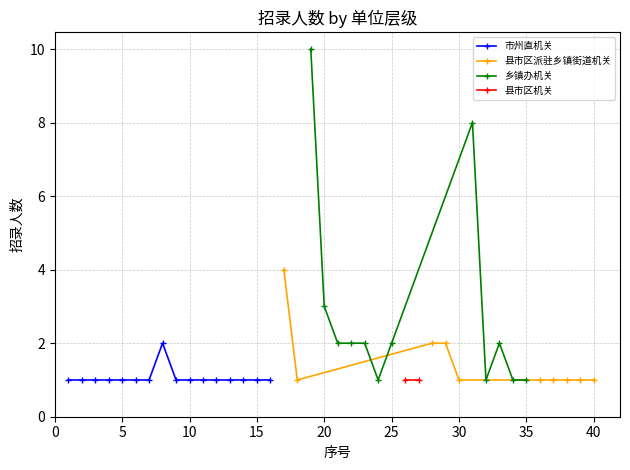

Rank the series at 10 from highest to lowest value.

市州直机关, 县市区派驻乡镇街道机关, 乡镇办机关, 县市区机关